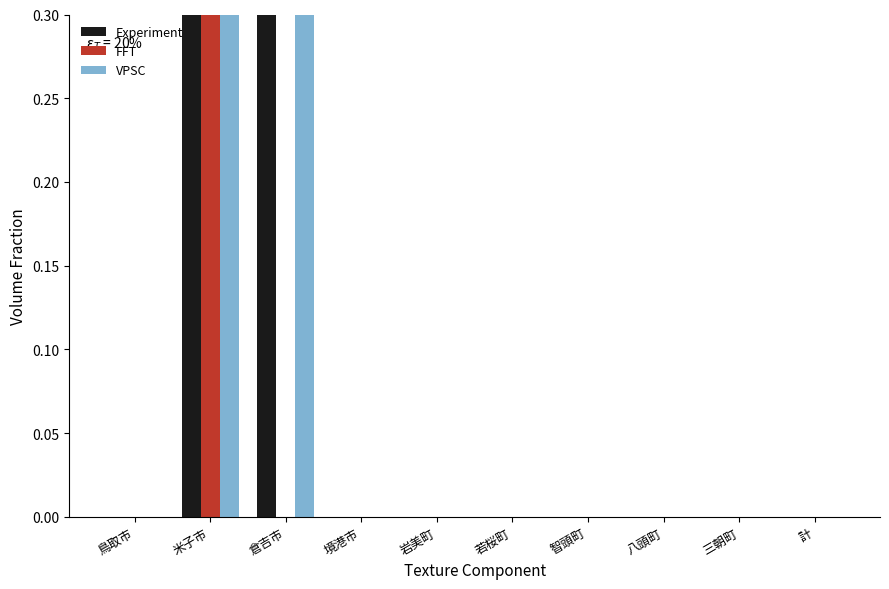

How many groups of bars are there?

10